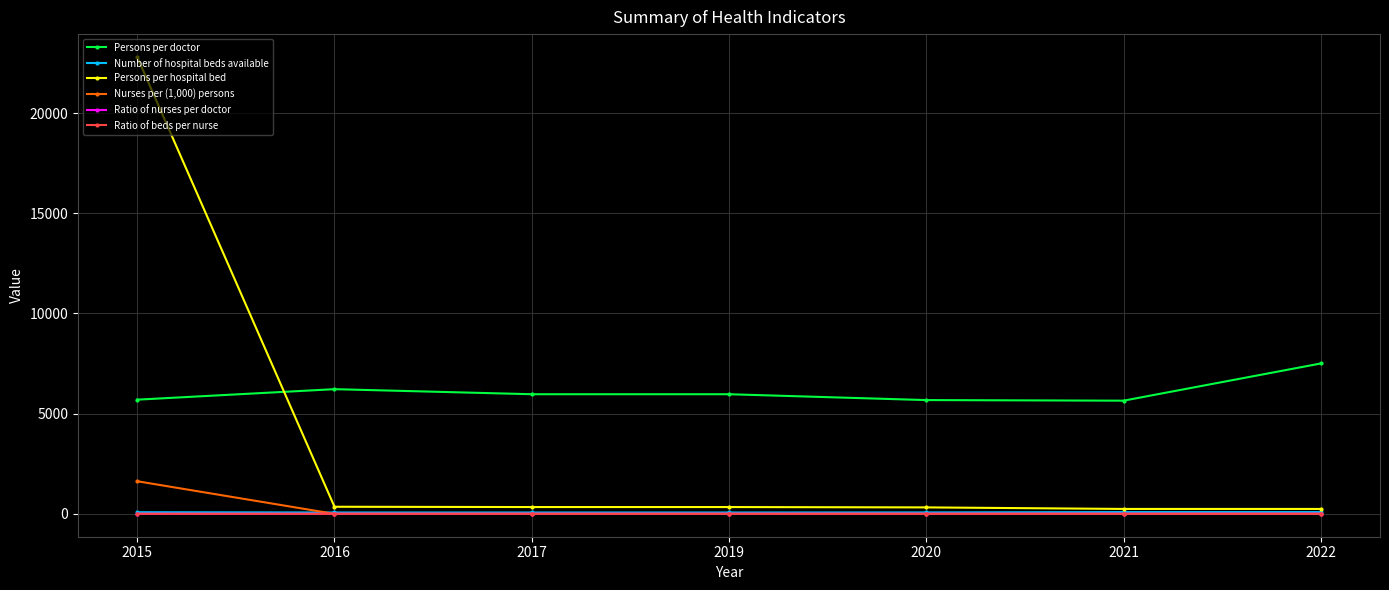

At which category does the chart reach its peak across all series?

2015